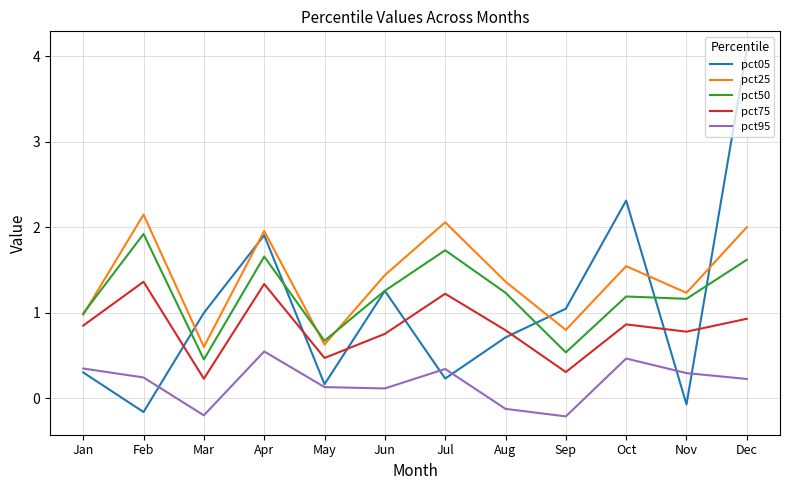

In pct95, how many points are lower than both neighbors (excluding endpoints)?

3